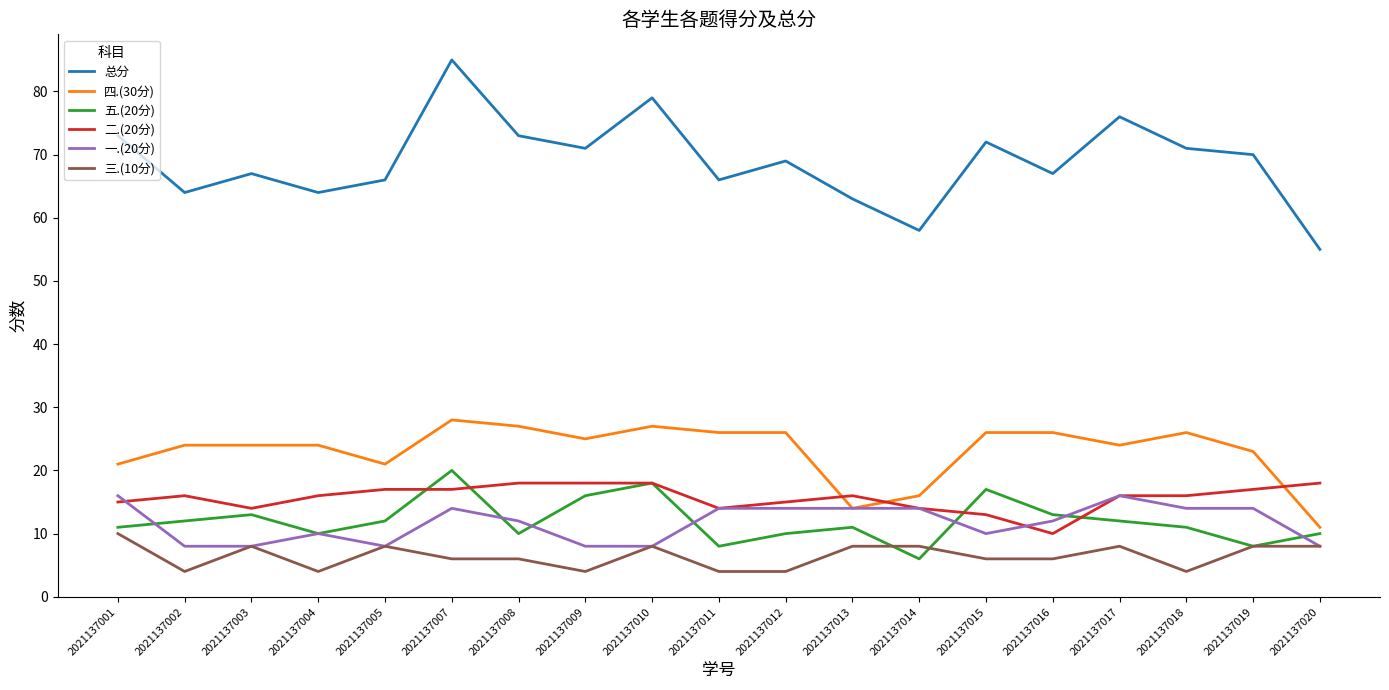

What is the greatest value displayed?

85